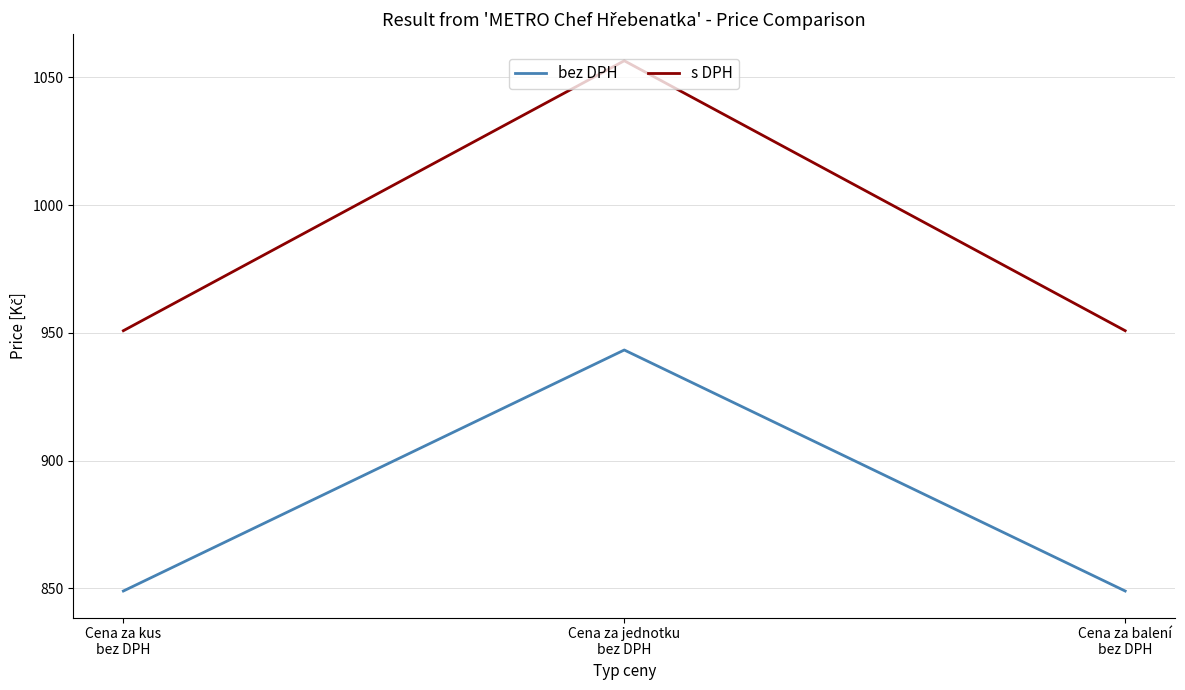

Which series has the largest total across all categories?

s DPH